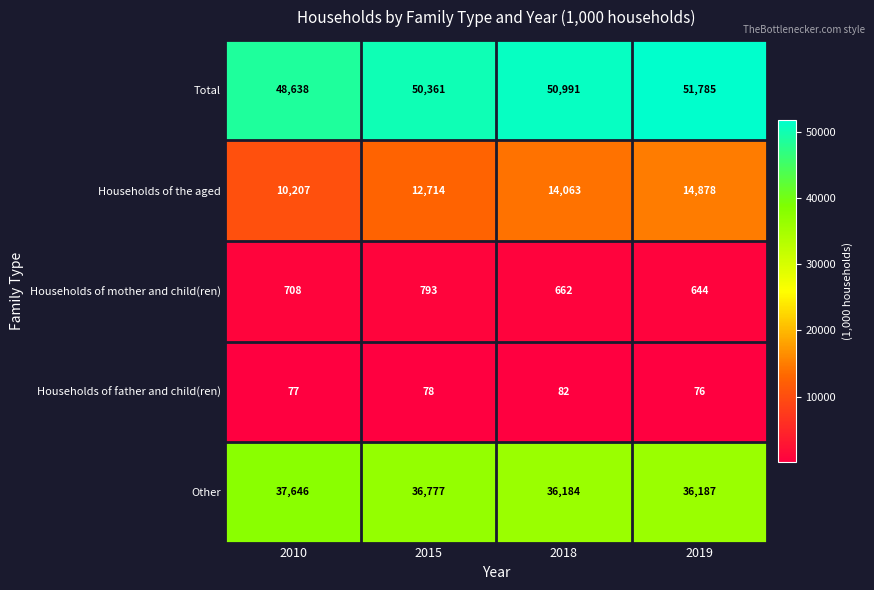

At how many categories does at least one series exceed 27990?

4